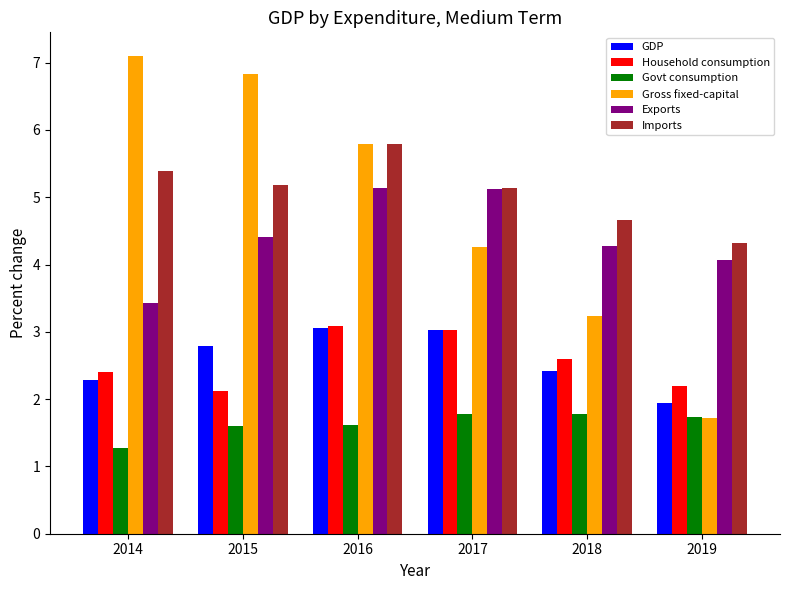

What is the spread (max minus min) of values at 2018?

2.9